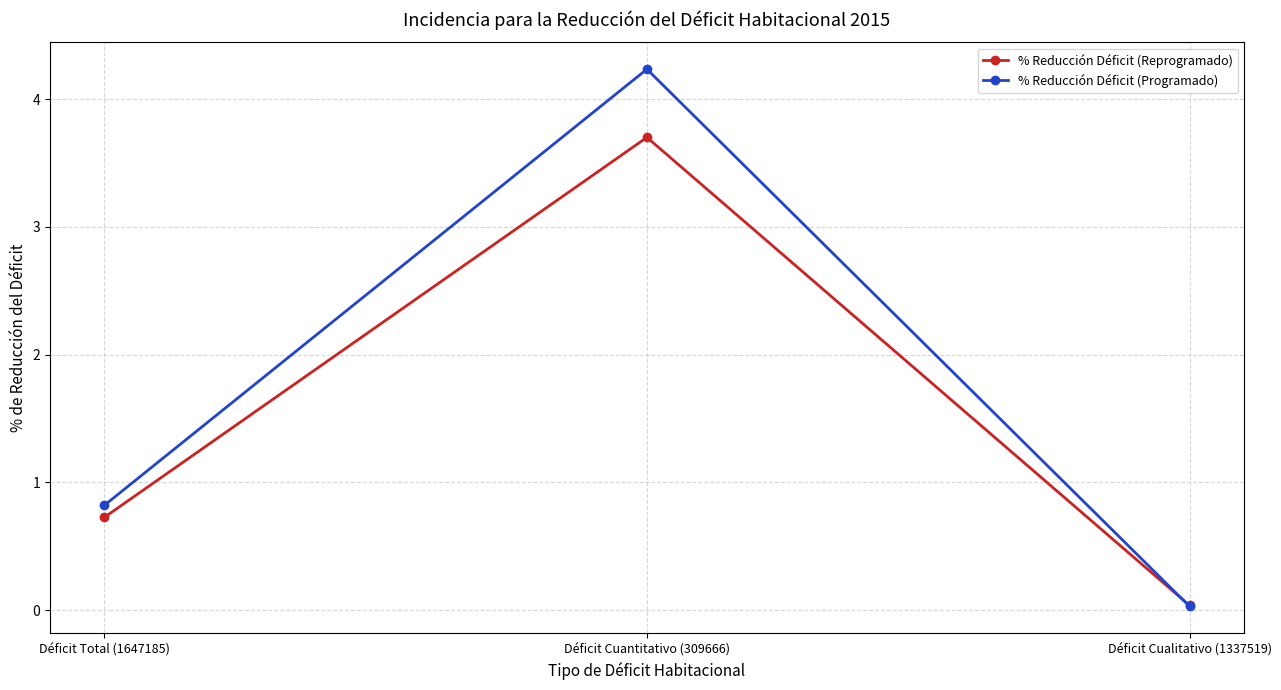

What value does the % Reducción Déficit (Programado) series have at Déficit Total (1647185)?

0.8